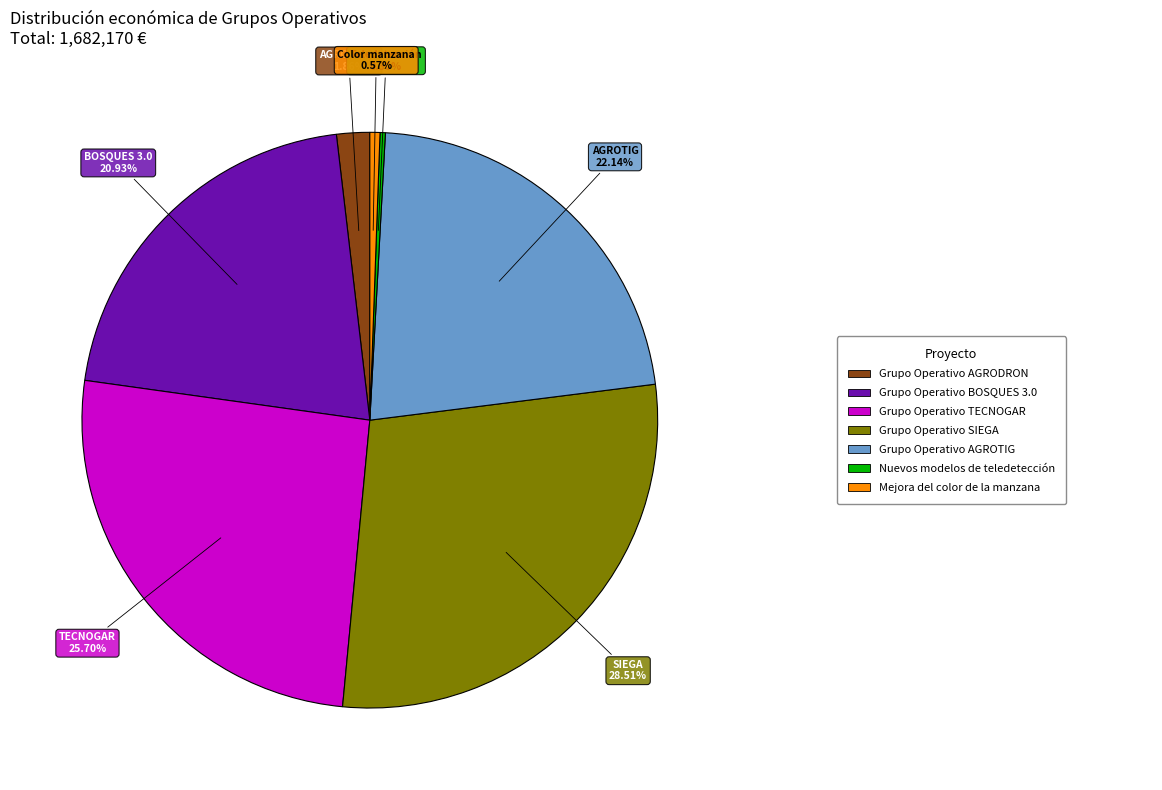

Is there any slice that represents more than half of the pie?

No